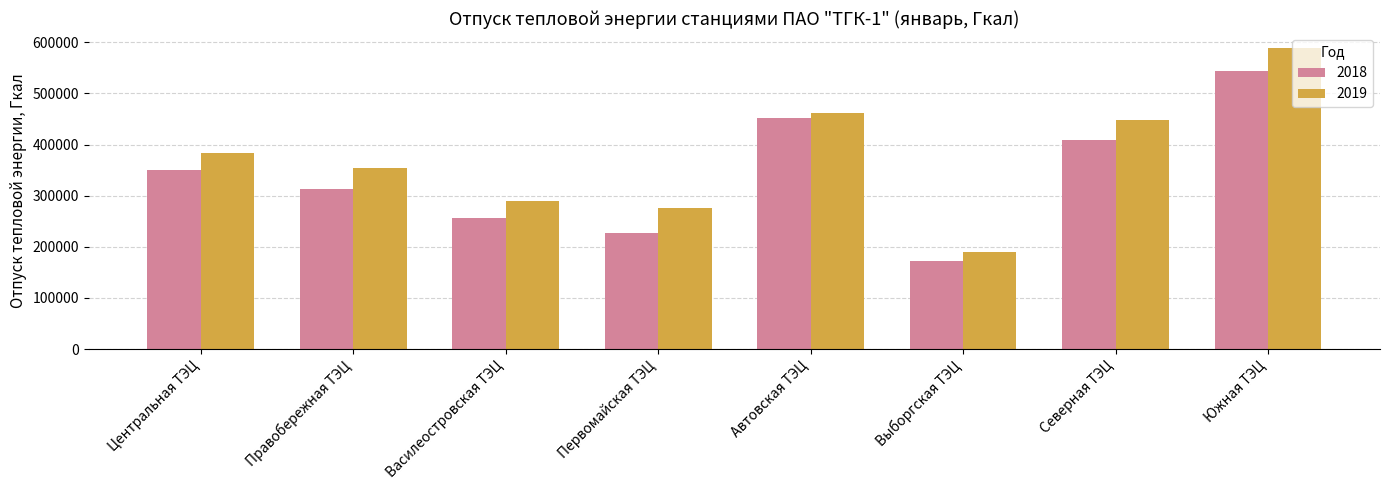

What is the difference between the highest and lowest values at Северная ТЭЦ?

38775